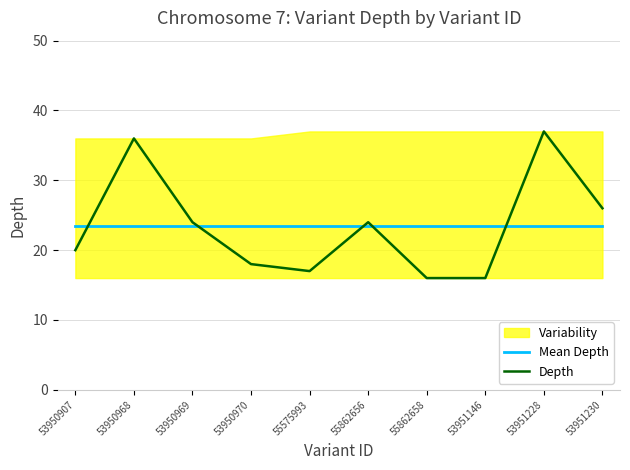

Is the value of Depth at 53950970 greater than the value of Mean Depth at 53950968?

No